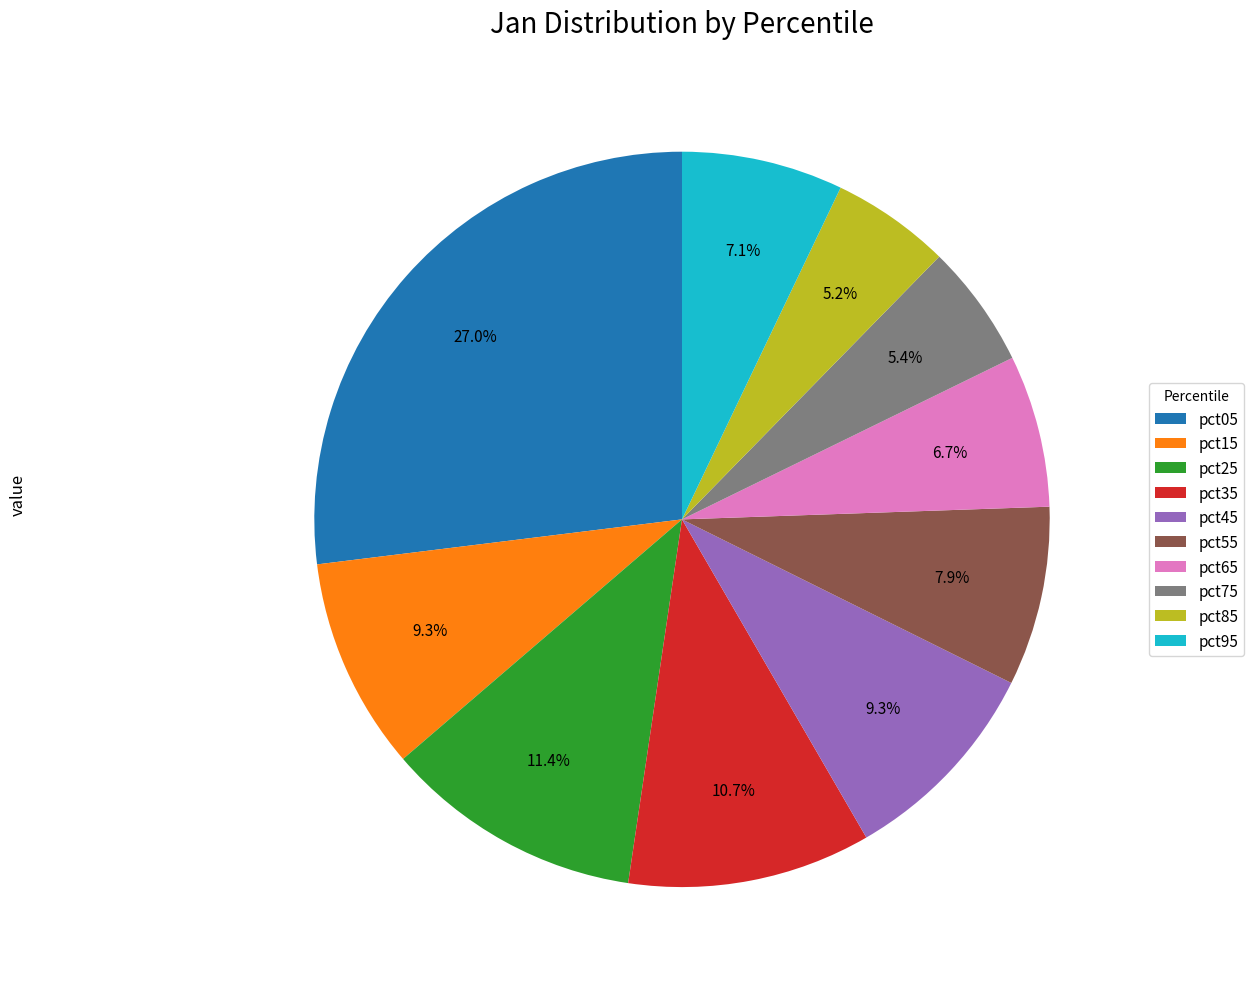

To the nearest percent, what is the difference between the largest and smallest slice percentages?

22%